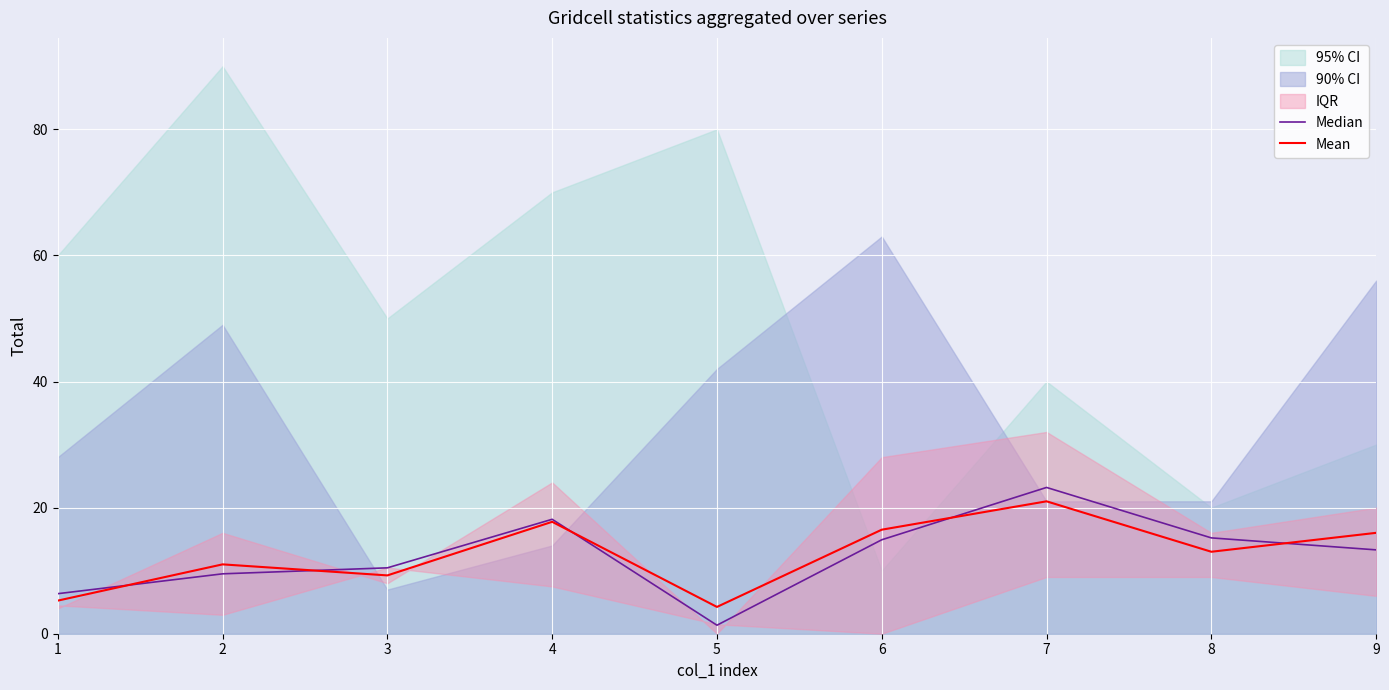

Reading left to right, extract all data points from this chart.

Median: 6.3	9.5	10.4	18.1	1.4	14.9	23.2	15.2	13.3
Mean: 5.2	11.0	9.2	17.8	4.2	16.5	21.0	13.0	16.0